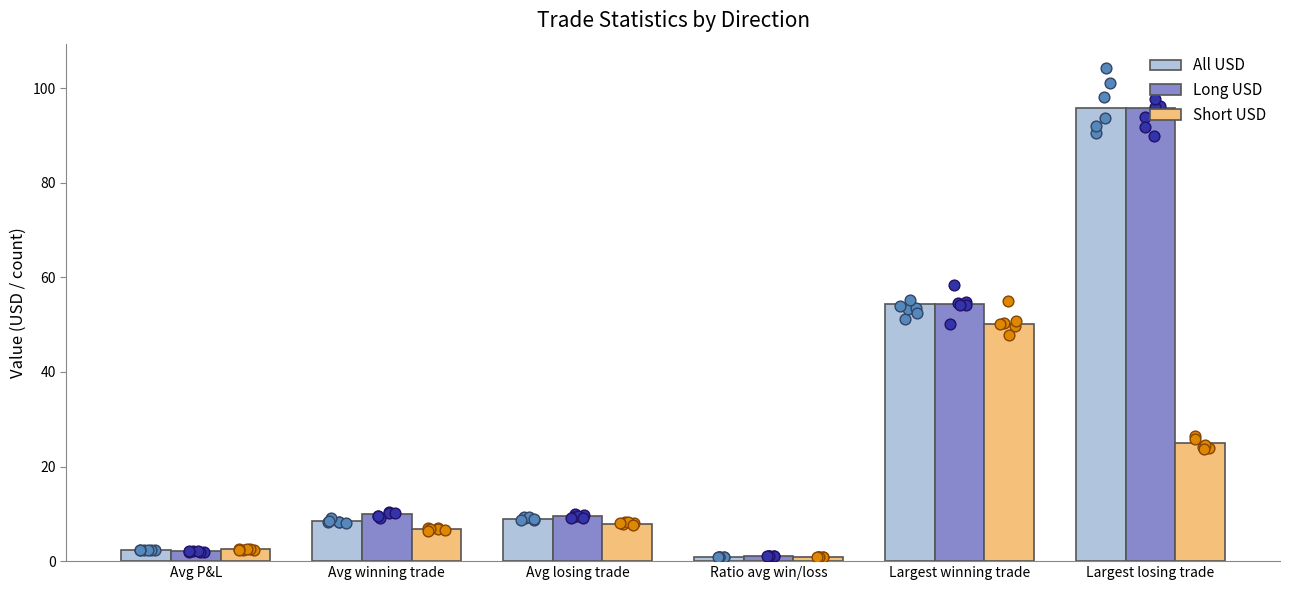

Is the value of All USD at Largest winning trade greater than the value of Long USD at Largest winning trade?

No